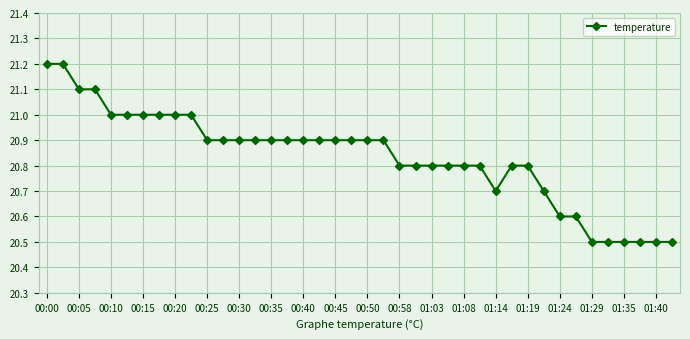

What is the maximum value shown in the chart?

21.2